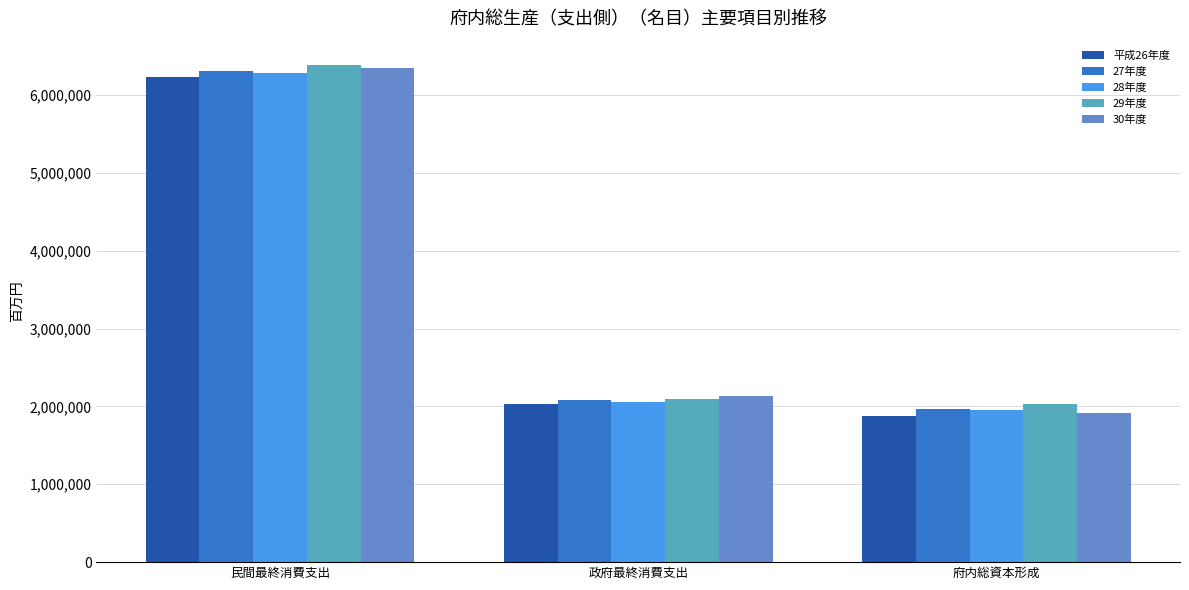

Reading left to right, transcribe all the data shown in this chart.

平成26年度: 6223861	2033855	1871663
27年度: 6312677	2087672	1970542
28年度: 6286124	2059414	1957140
29年度: 6377764	2093849	2031118
30年度: 6346004	2128317	1915973